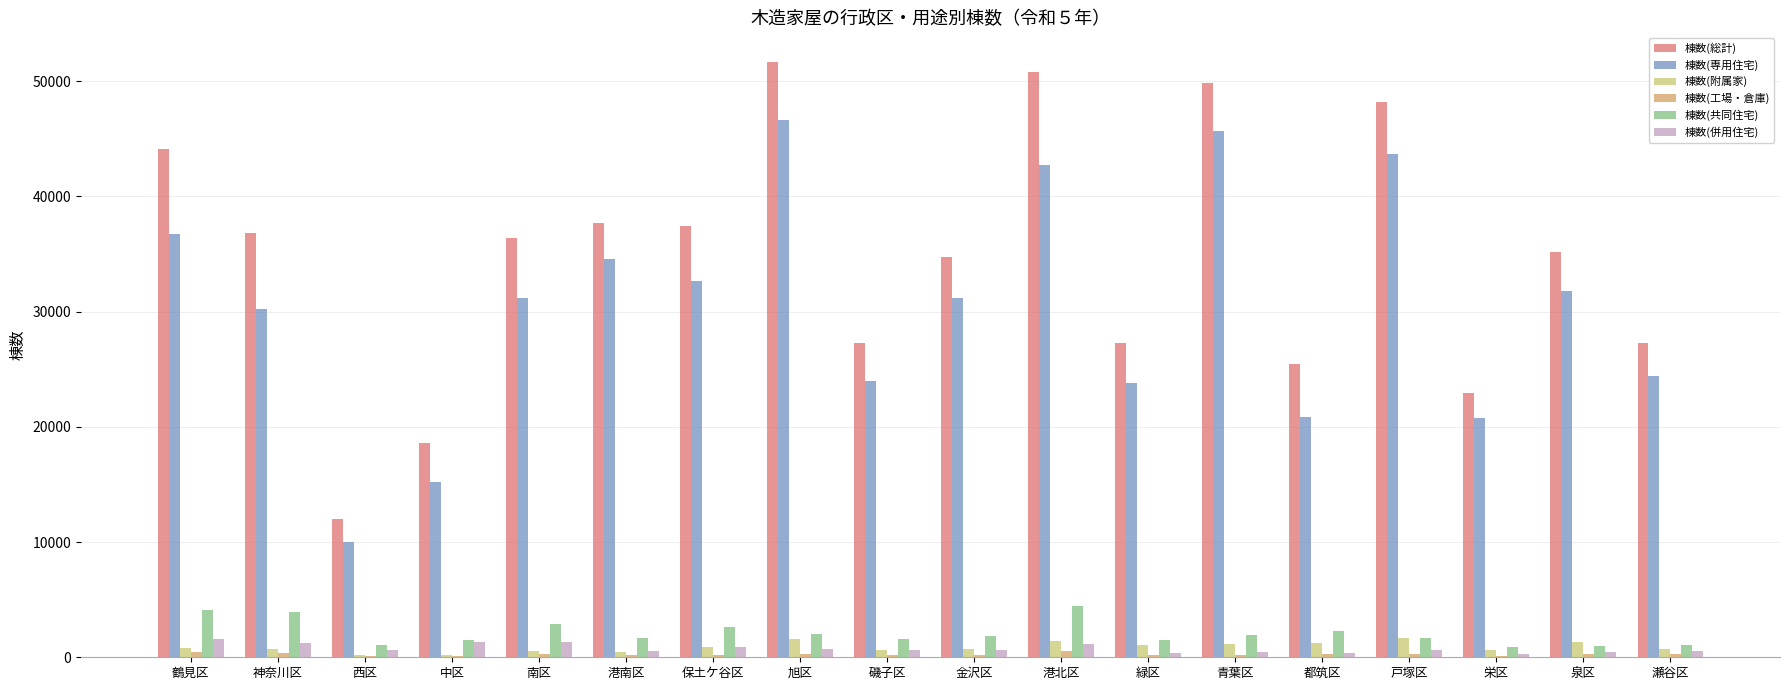

What are all the series names shown in the legend?

棟数(総計), 棟数(専用住宅), 棟数(附属家), 棟数(工場・倉庫), 棟数(共同住宅), 棟数(併用住宅)